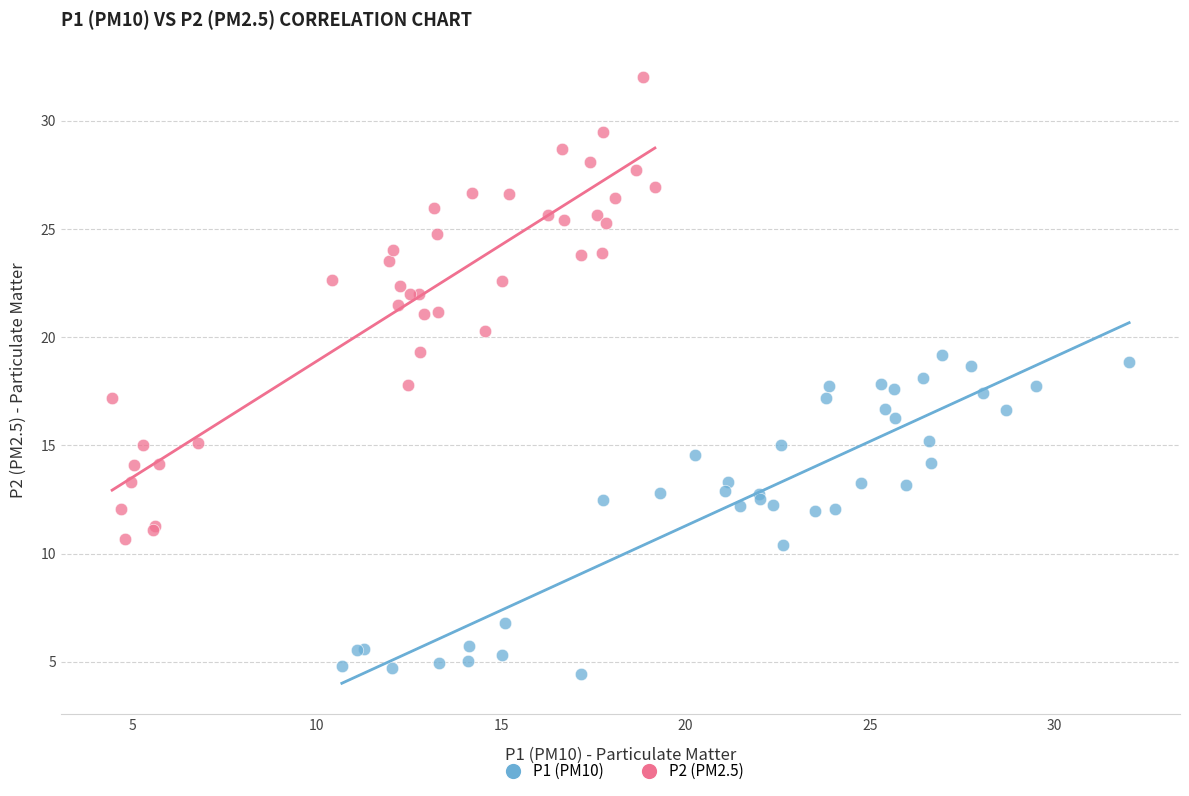

Which series reaches the minimum Y coordinate?

P1 (PM10)